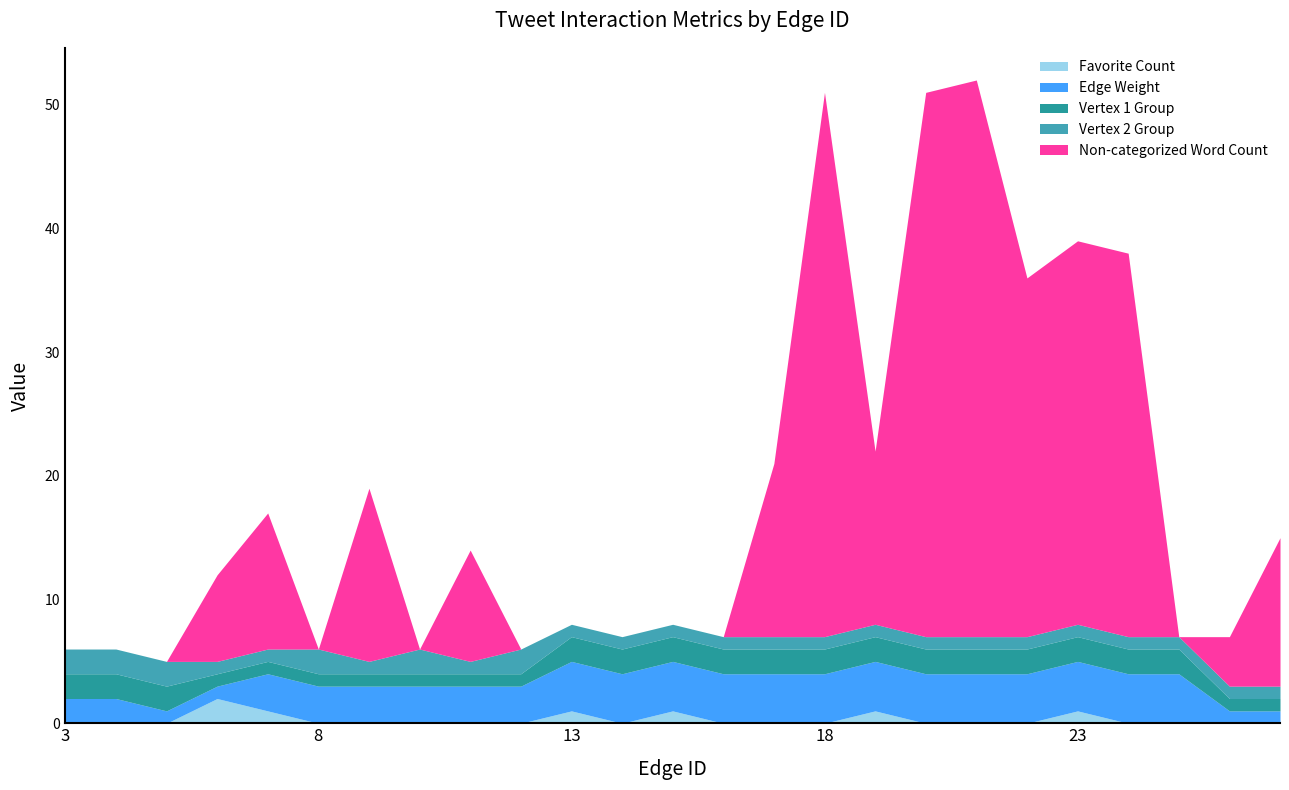

True or false: Non-categorized Word Count has more than 2 interior local peaks.

True